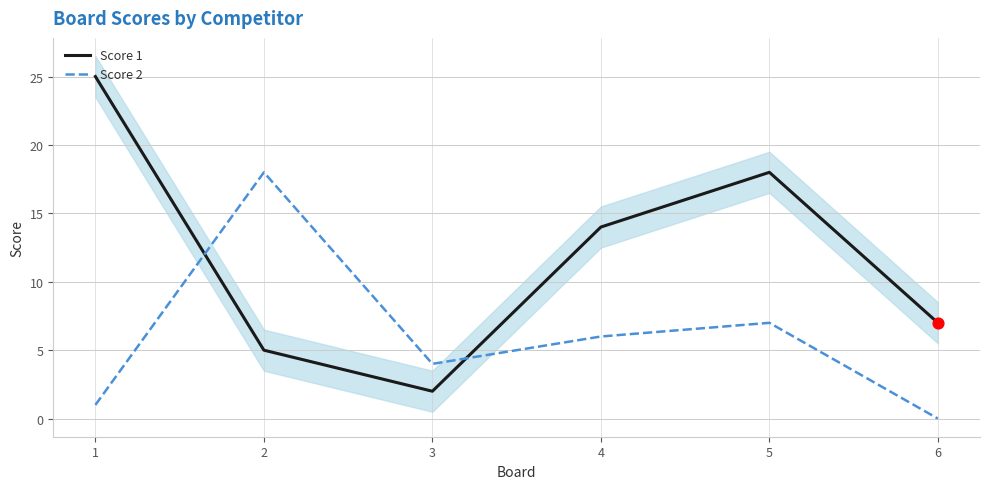

At how many categories does at least one series exceed 7?

4